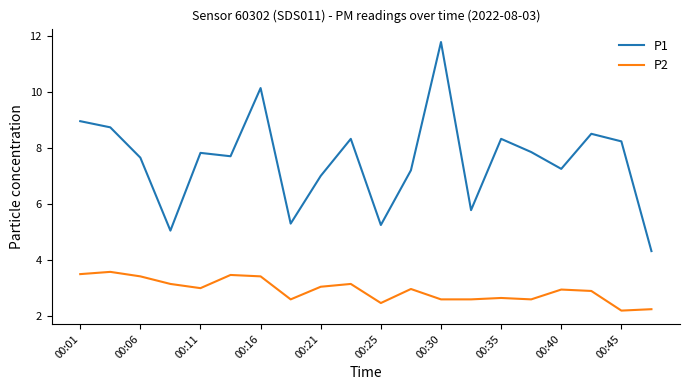

True or false: P2 and P1 intersect in this chart.

False